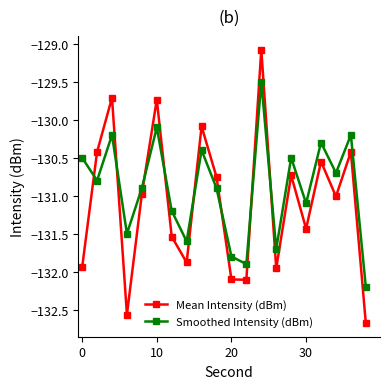

What is the lowest value of the Smoothed Intensity (dBm) series?

-132.2